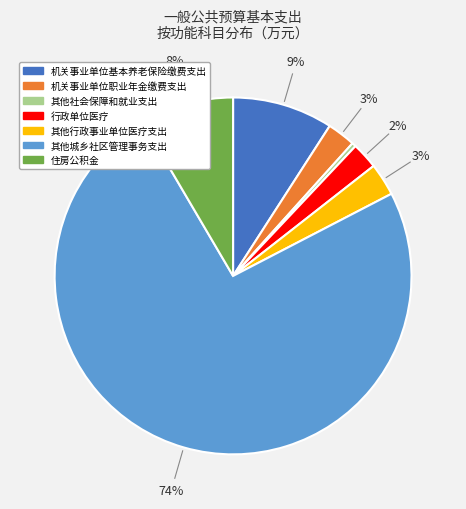

To the nearest percent, what is the average slice percentage?

14%